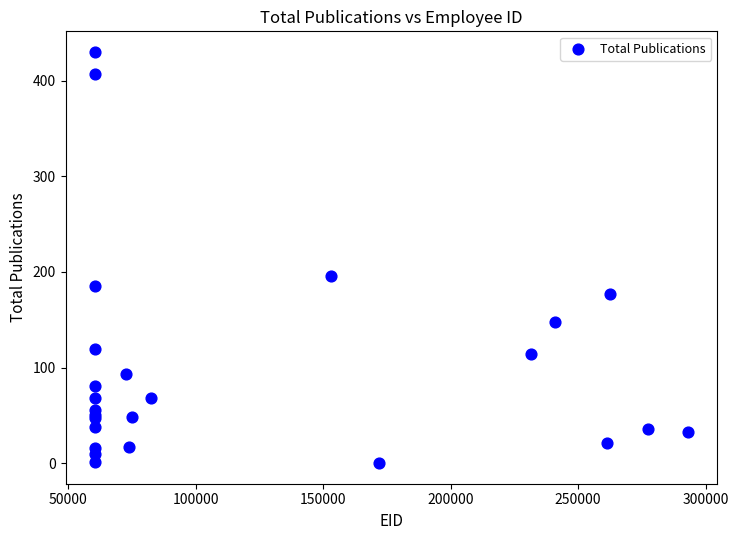

What Y value in the scatter plot is closest to 215?

196